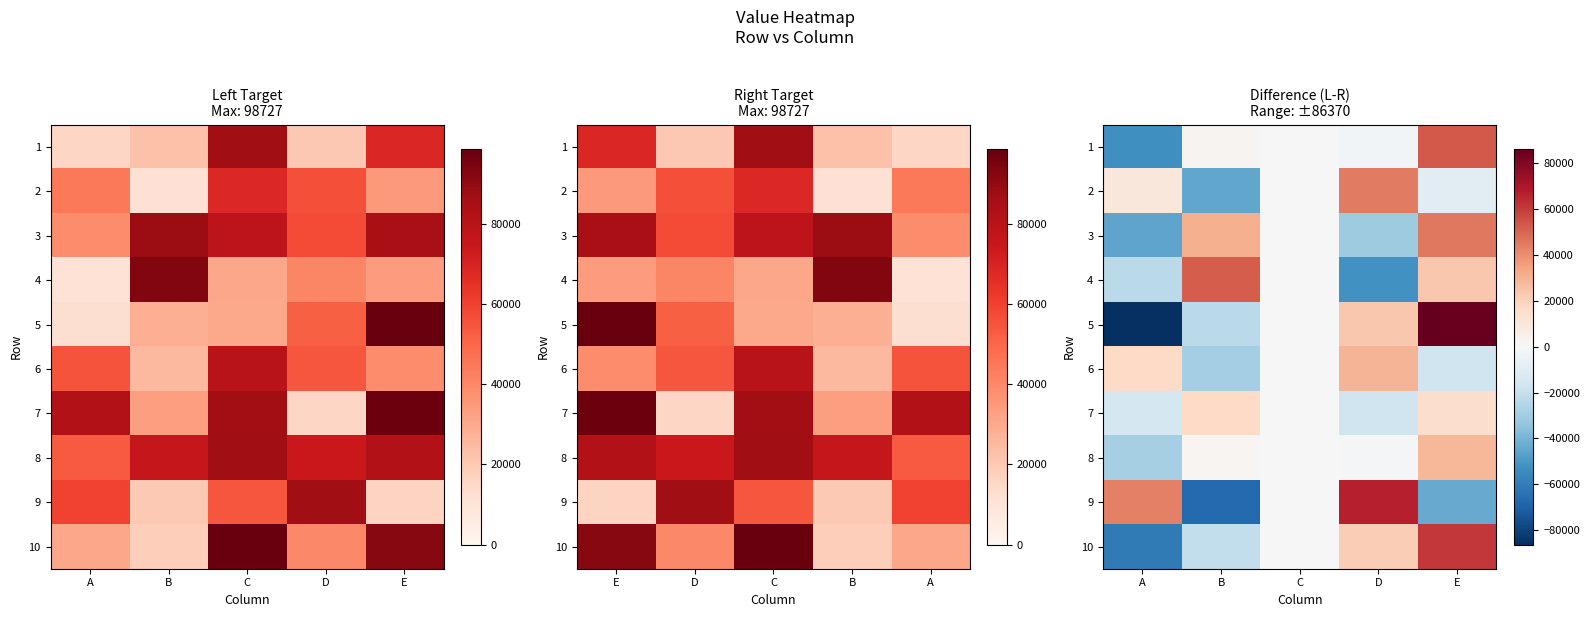

What is the difference between the second highest and minimum values in the 4 series?

75775